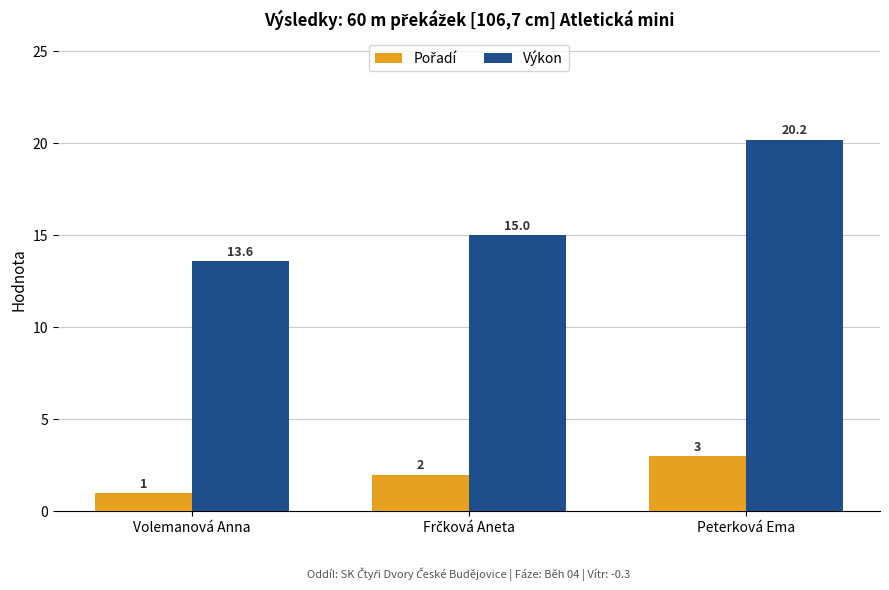

Which series has the largest range (max minus min)?

Výkon